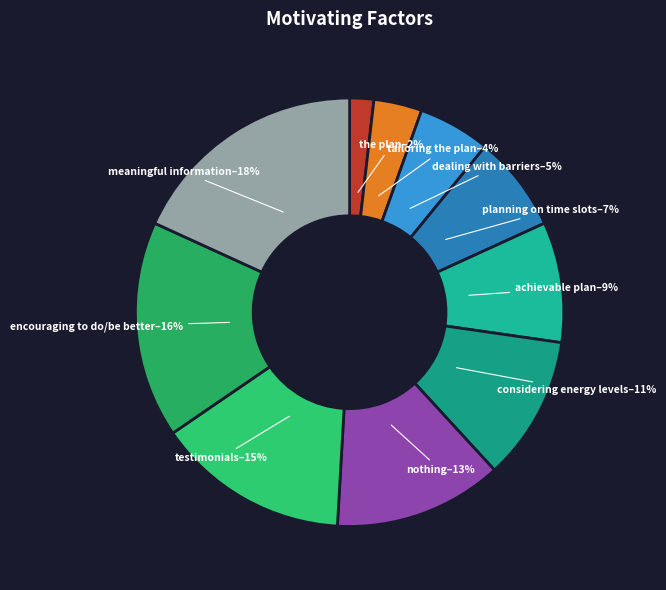

To the nearest percent, what is the average slice percentage?

10%